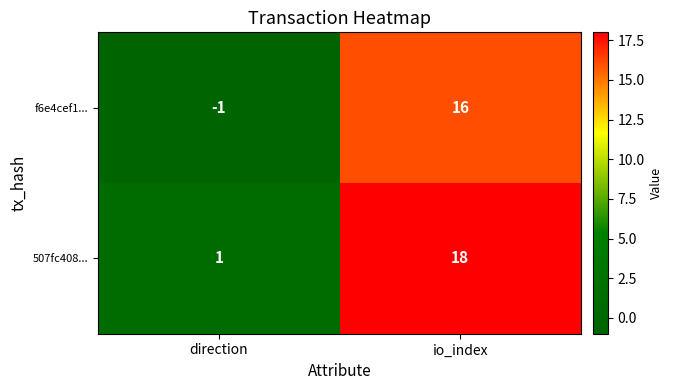

Which series has the largest total across all categories?

507fc408...